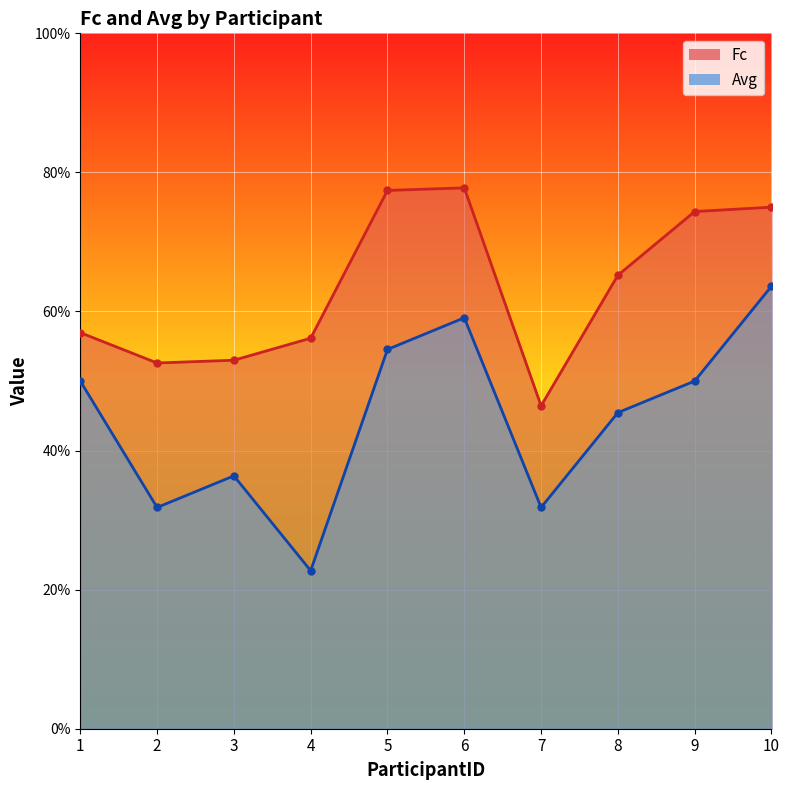

Rank the series by their average value, from lowest to highest.

Avg, Fc